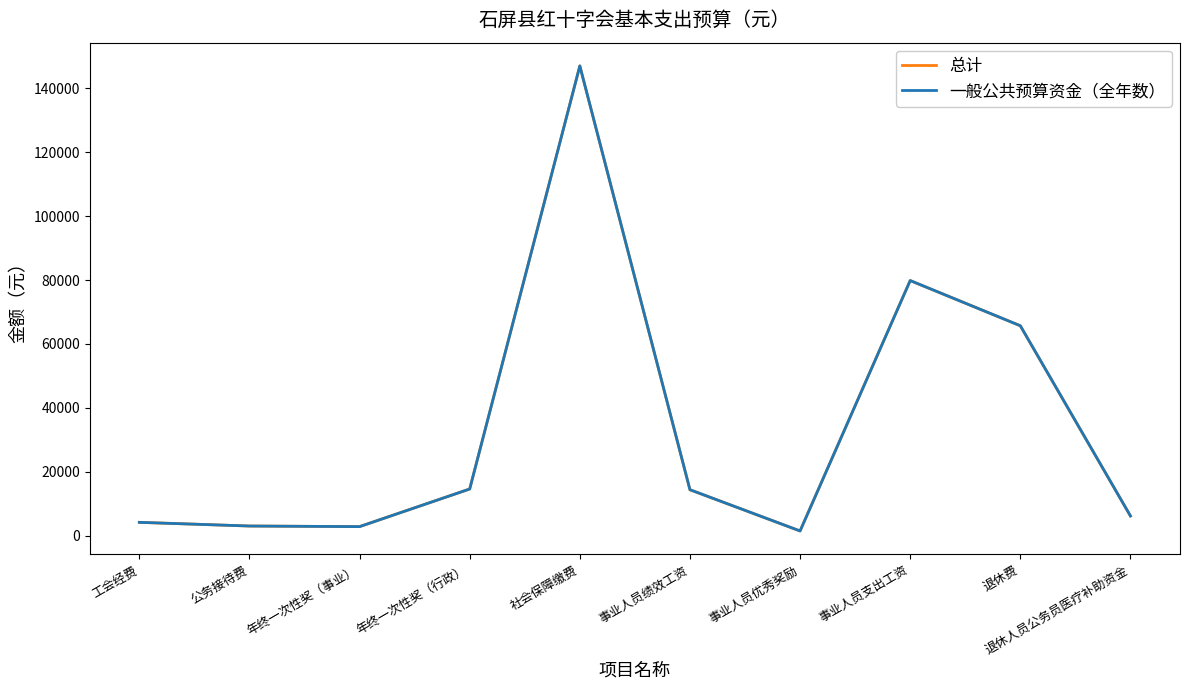

How many interior local valleys does the 总计 series have?

2